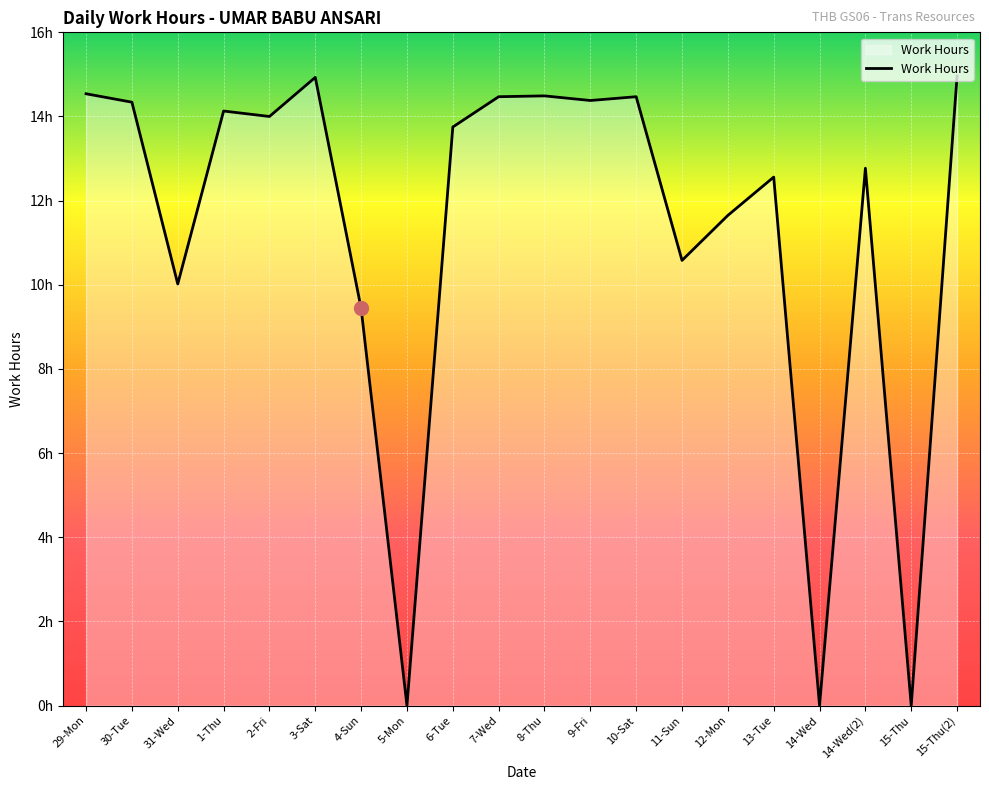

Does the chart display data point markers on the line(s)?

No